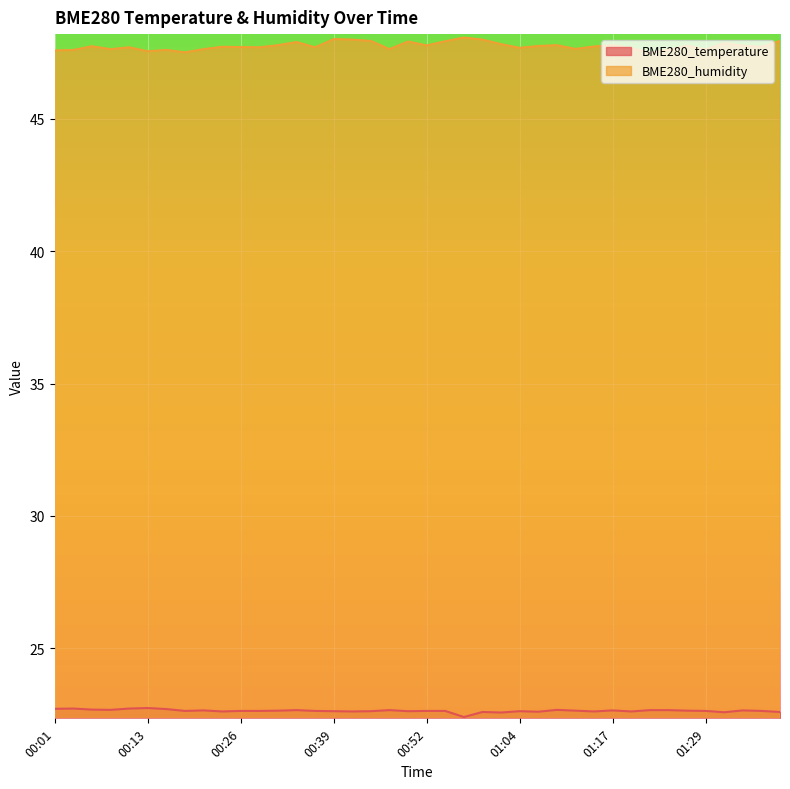

What is the difference between the maximum and minimum values in the BME280_humidity series?

0.6